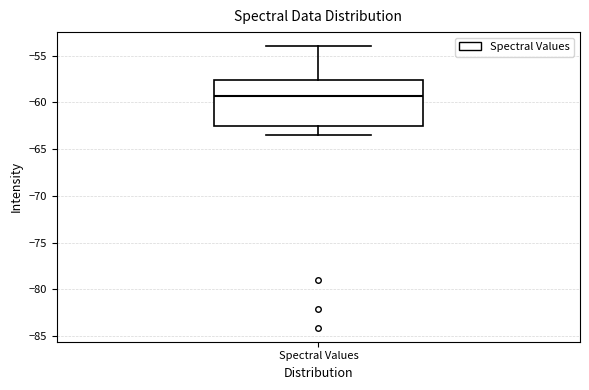

Transcribe this box plot: give where the median line is, the range the box spans, and where the two whiskers end, as read against the y-axis. The values are not printed on the chart, so give them approximately, as read against the axis.

median -59.5, box -62.5 to -57.5, whiskers -63.5 to -54.0